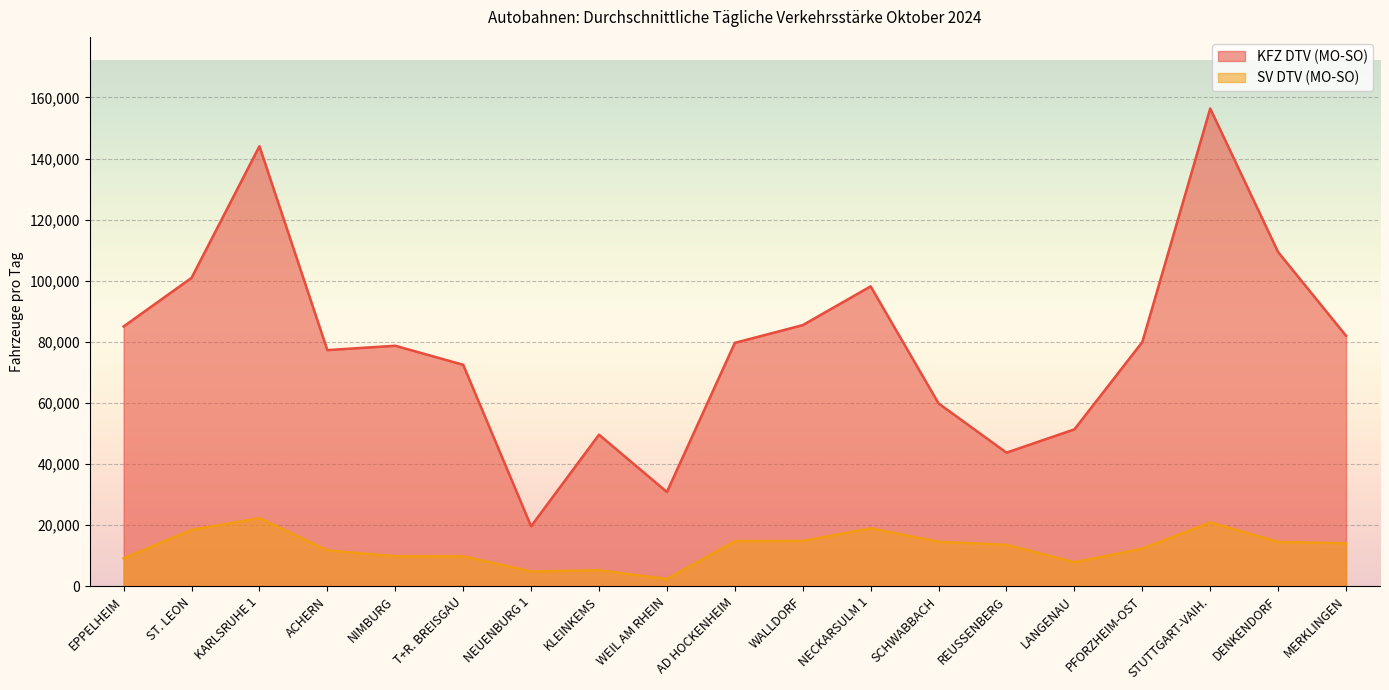

What is the sum of all SV DTV (MO-SO) values?

239368